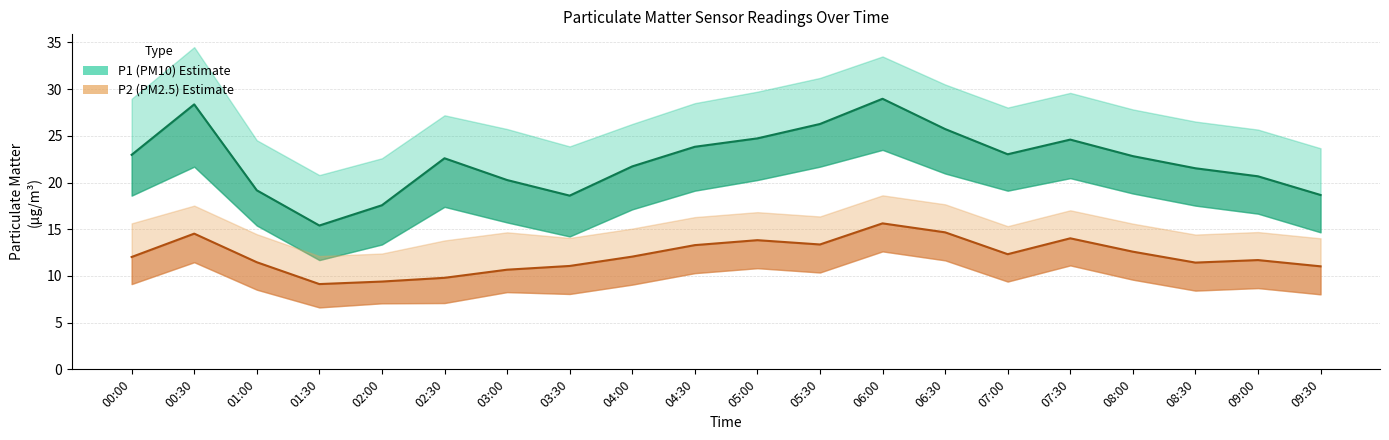

List the series in order of their peak value, highest first.

P1 line, P2 line